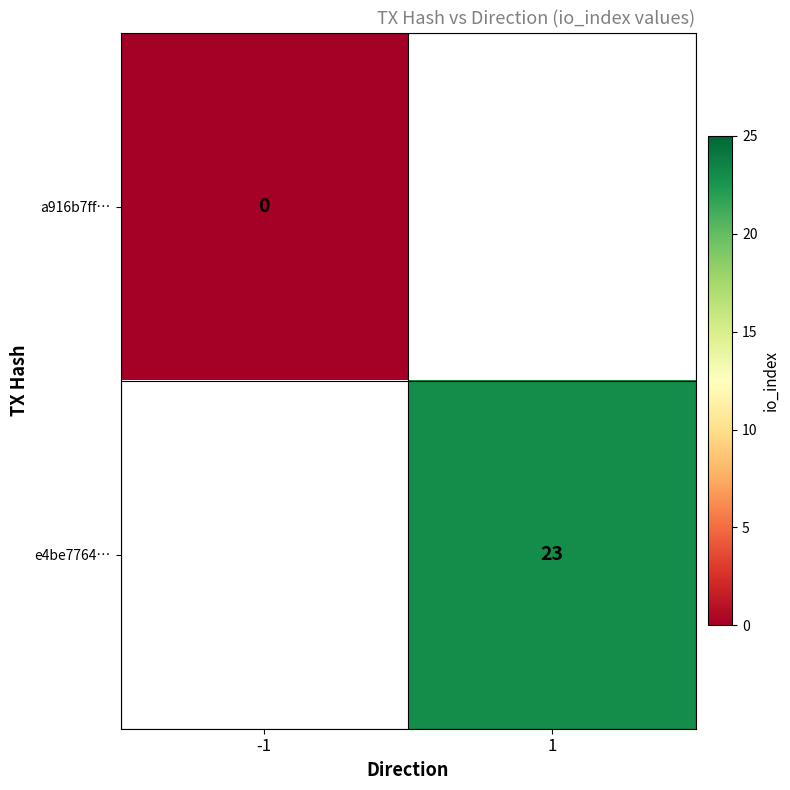

Is it true that e4be7764… equals 41 at 1?

False